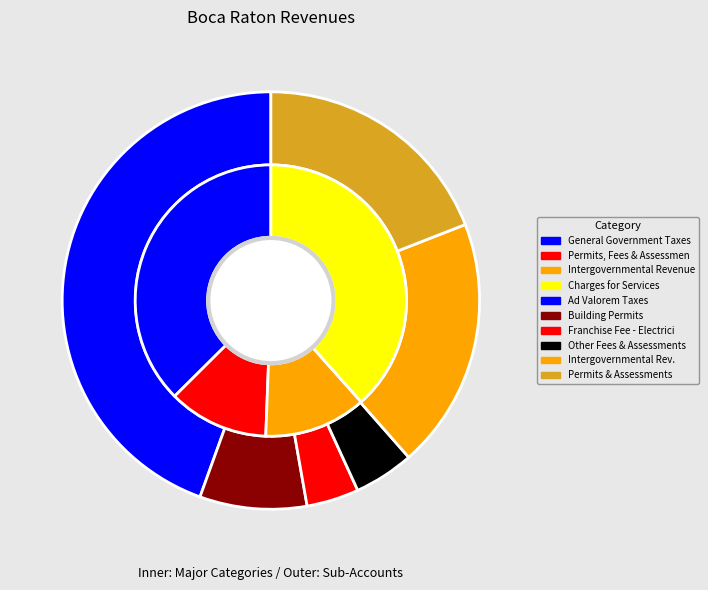

What is the change in value from Permits, Fees, and Special Assessments to Building Permits?

-26034893